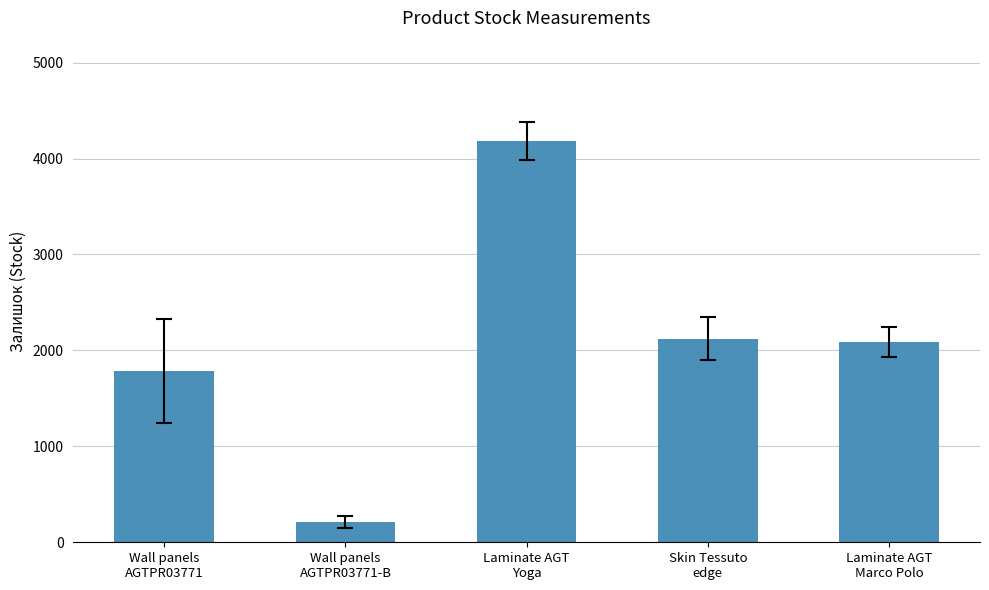

Does the chart contain any negative values?

No